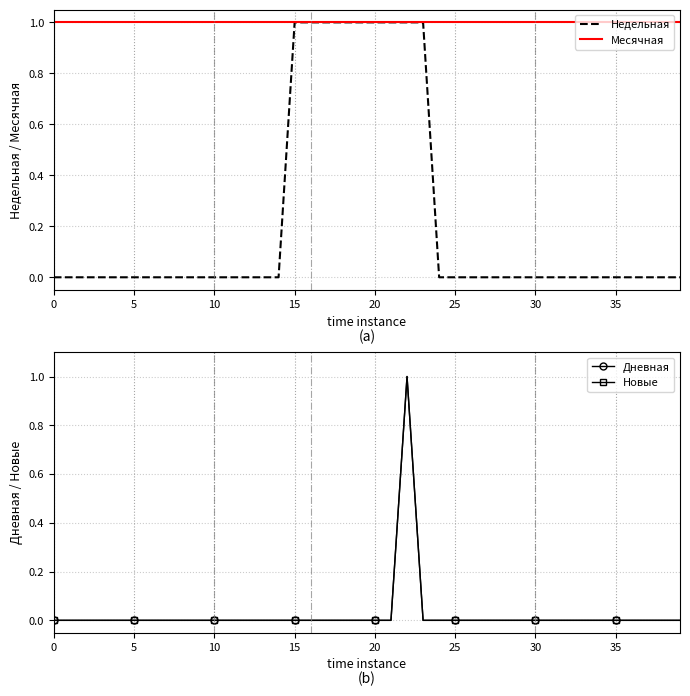

How many lines are shown in the chart?

4